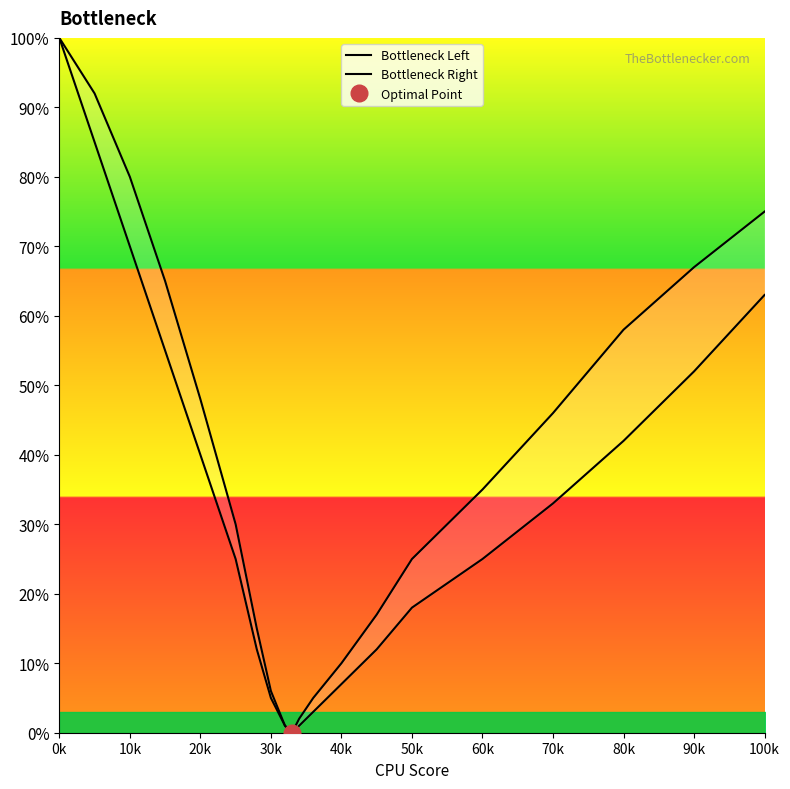

Which series changed the most between 100k and 12?

Bottleneck Right